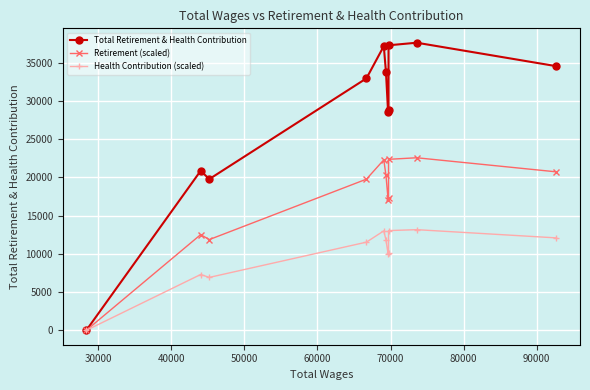

True or false: Total Retirement & Health Contribution has more than 0 interior local peaks.

True